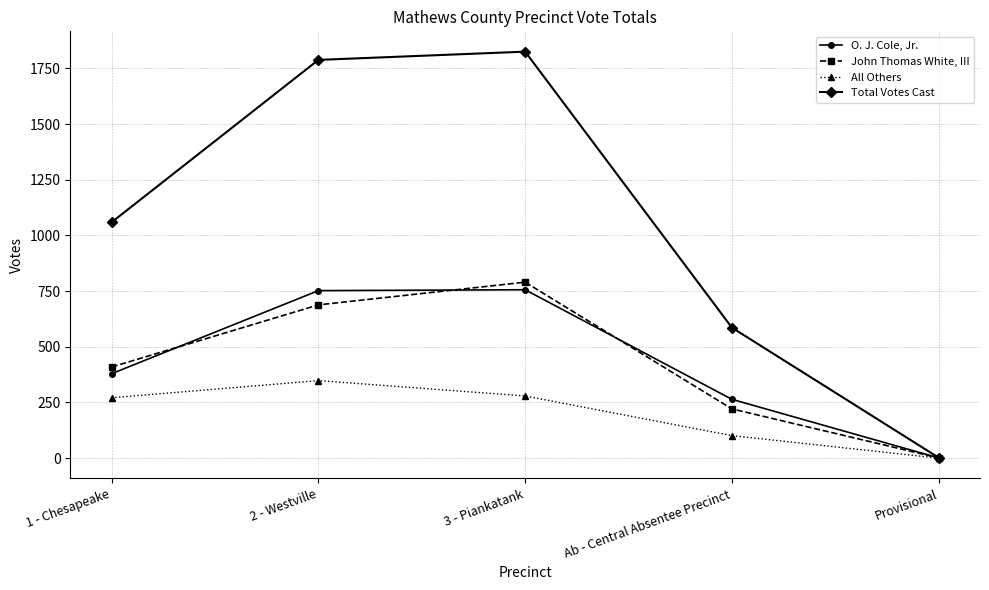

What is the maximum value for John Thomas White, III?

790